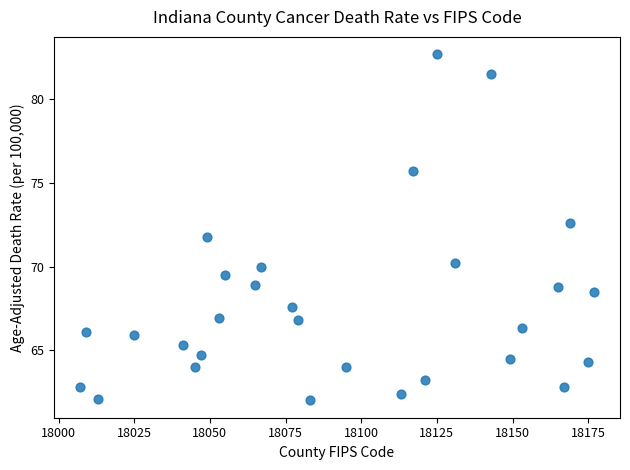

What is the range of X values (max minus min)?

170.0